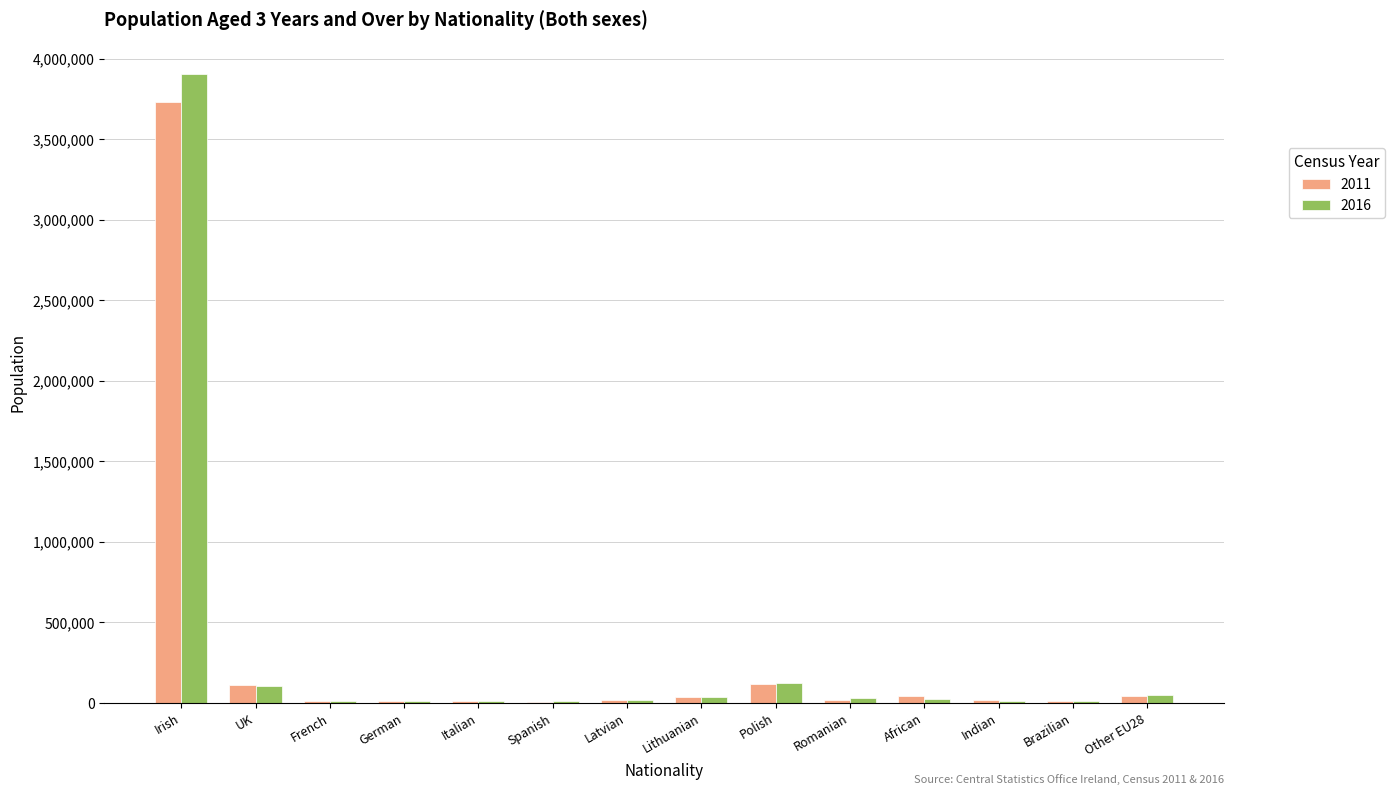

At which category is the sum across all series the highest?

Irish